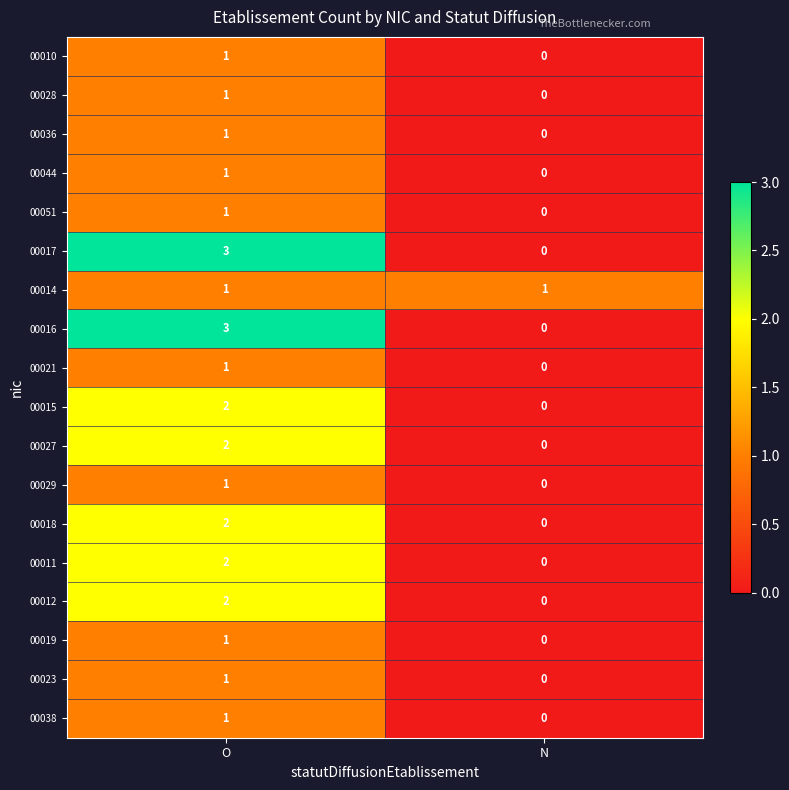

At which label is 00010 closest to 0?

N